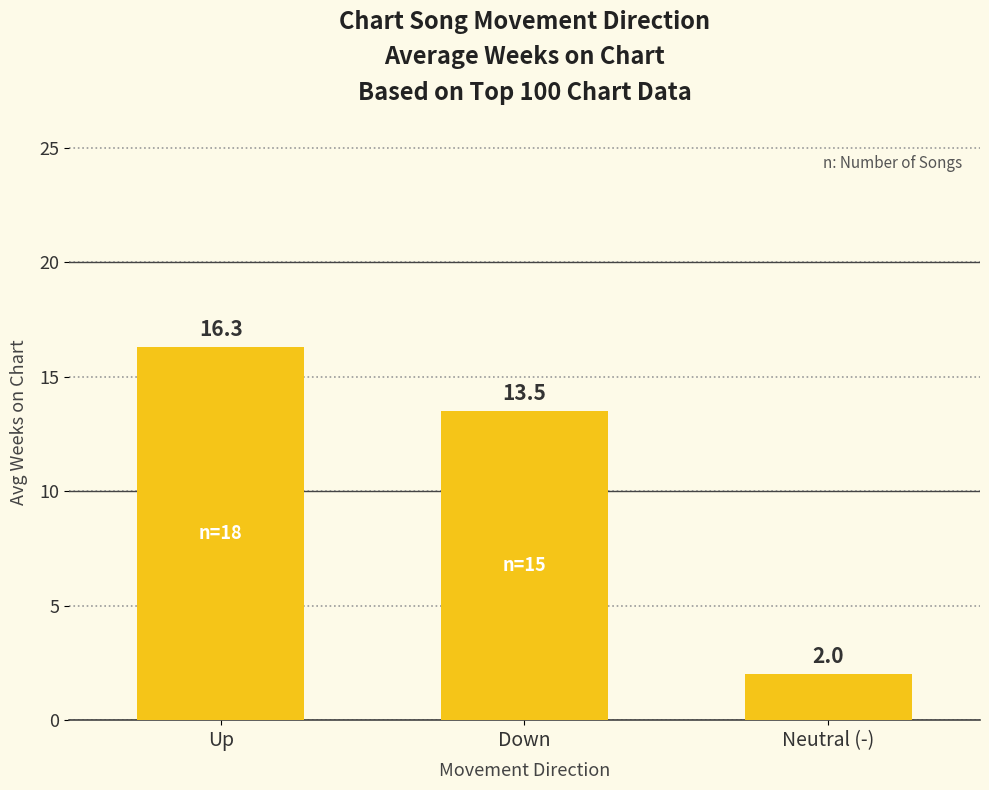

Reading left to right, list all the values displayed in this chart.

16.3	13.5	2.0